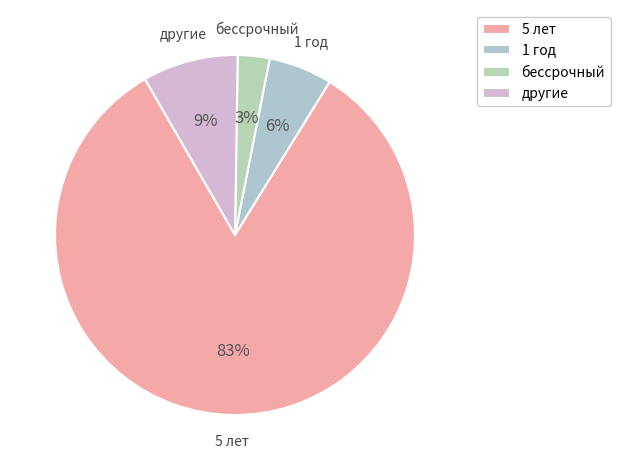

Combined, do 5 лет and другие account for over 50%?

Yes